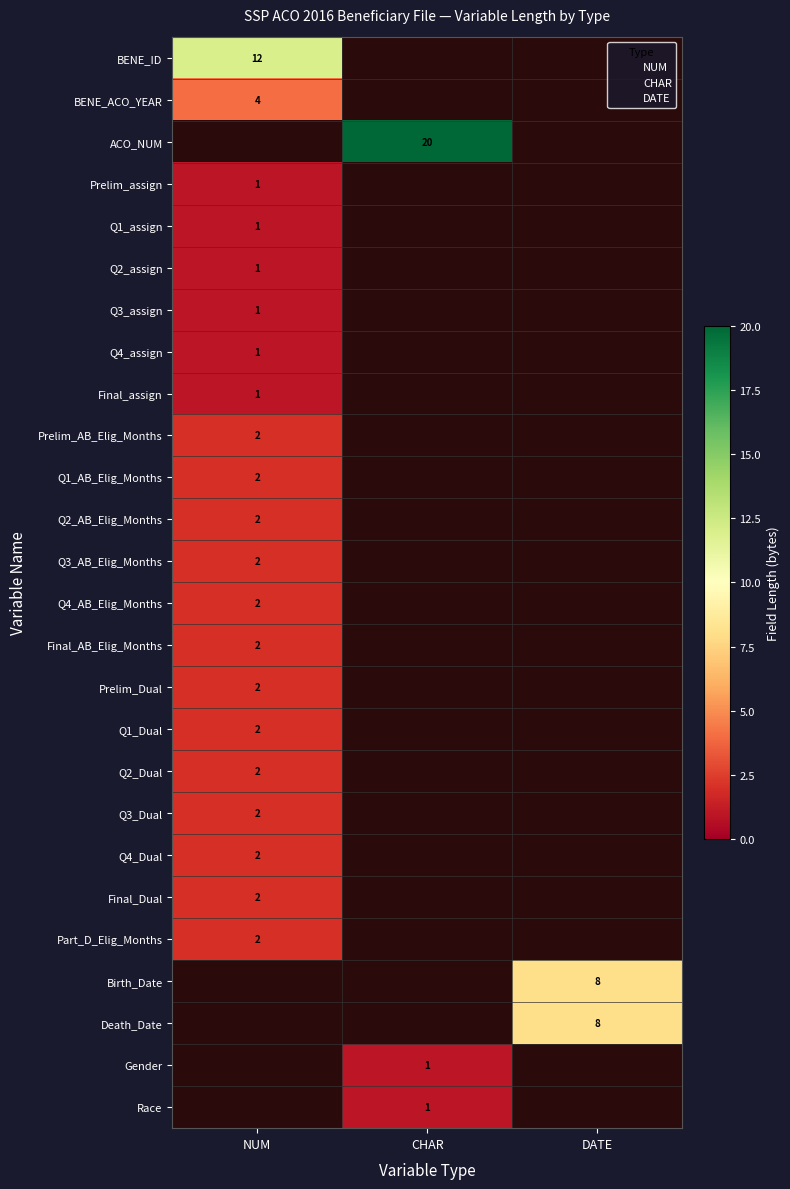

Which series has the largest range (max minus min)?

BENE_ID